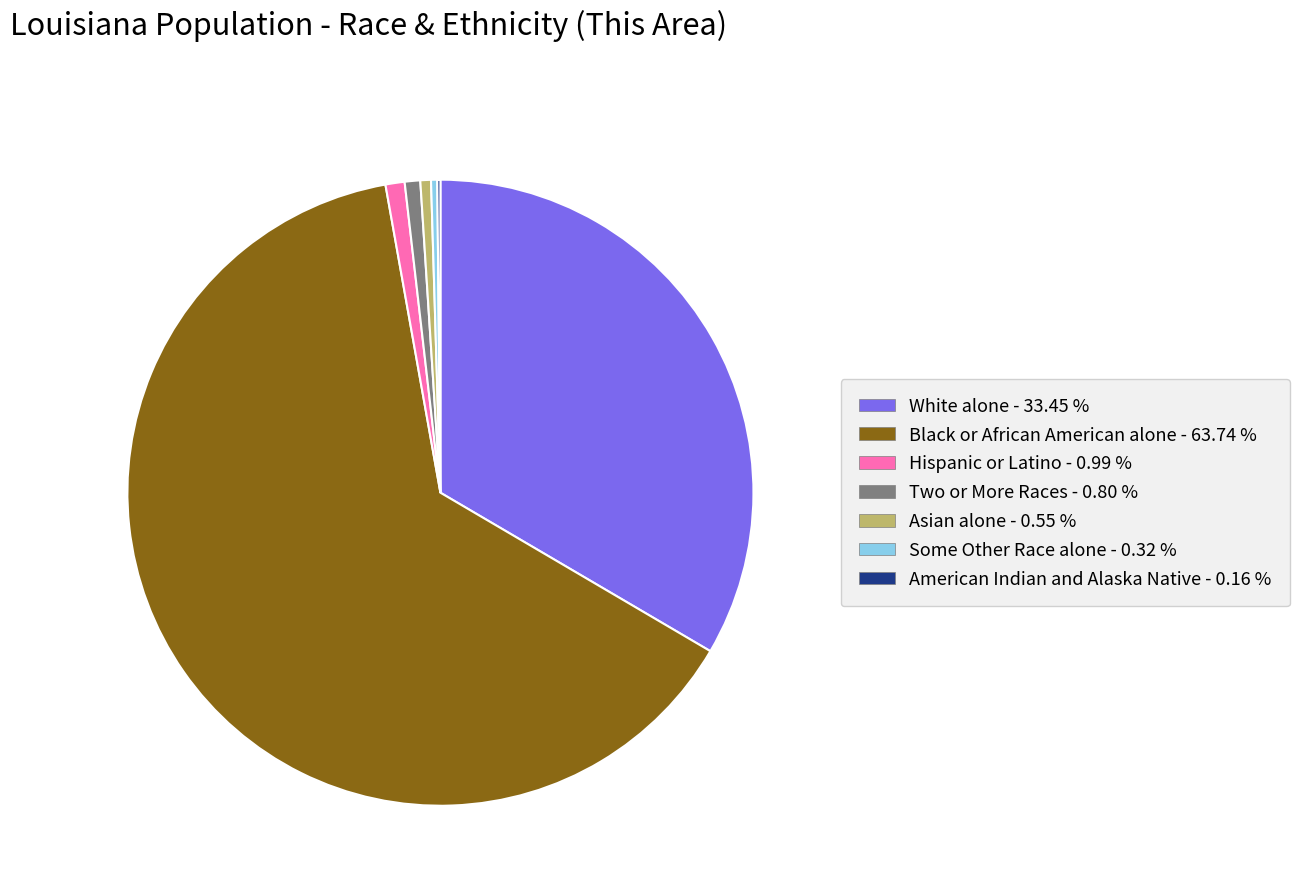

Is there a majority slice in this chart?

Yes